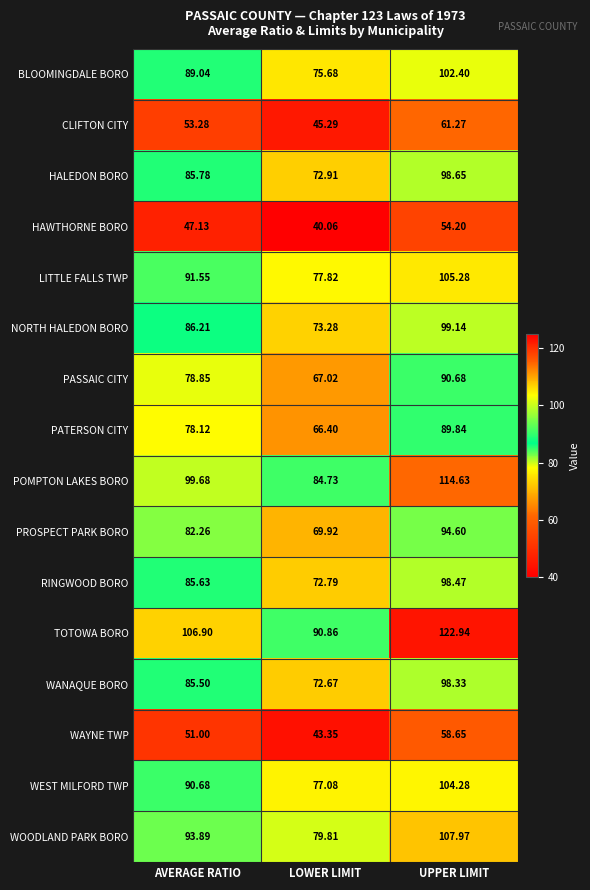

Which series has the largest range (max minus min)?

TOTOWA BORO